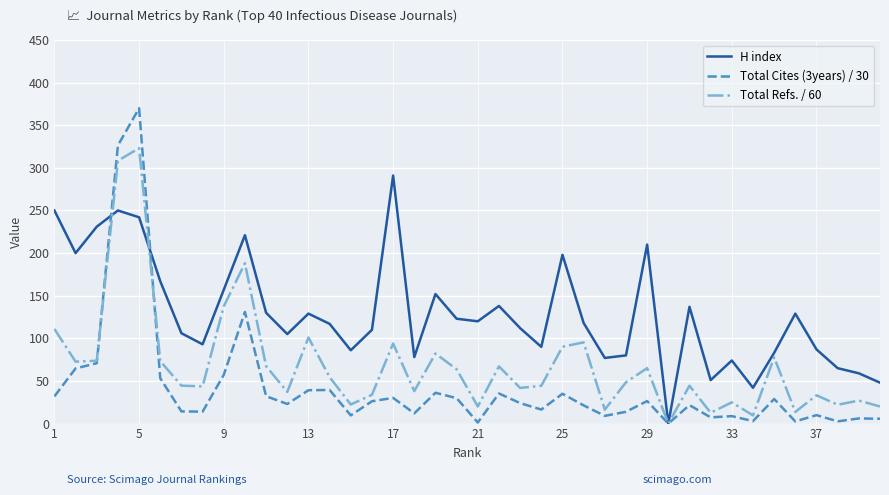

List the series in order of their peak value, lowest first.

H index, Total Refs. / 60, Total Cites (3years) / 30